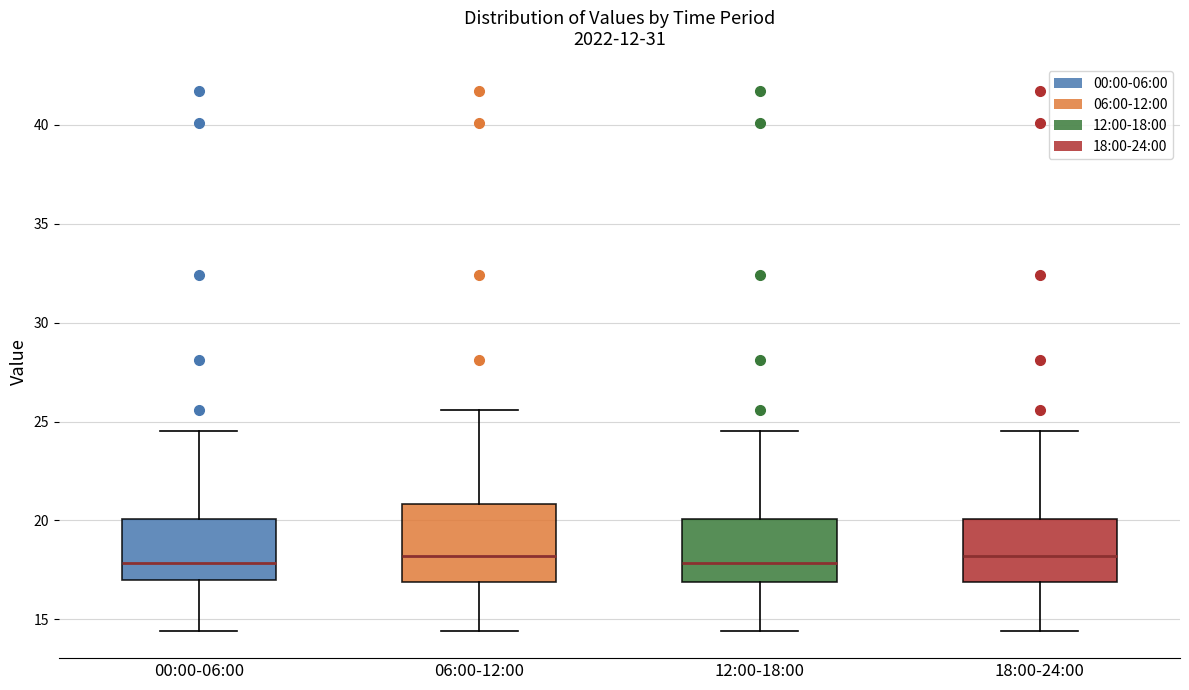

Reading left to right, transcribe this box plot: for each box, give where its median line is, the range the box spans, and where its two whiskers end, as read against the y-axis. The values are not printed on the chart, so give them approximately, as read against the axis.

00:00-06:00: median 18.0, box 17.0 to 20.0, whiskers 14.5 to 24.5
06:00-12:00: median 18.0, box 17.0 to 21.0, whiskers 14.5 to 25.5
12:00-18:00: median 18.0, box 17.0 to 20.0, whiskers 14.5 to 24.5
18:00-24:00: median 18.0, box 17.0 to 20.0, whiskers 14.5 to 24.5